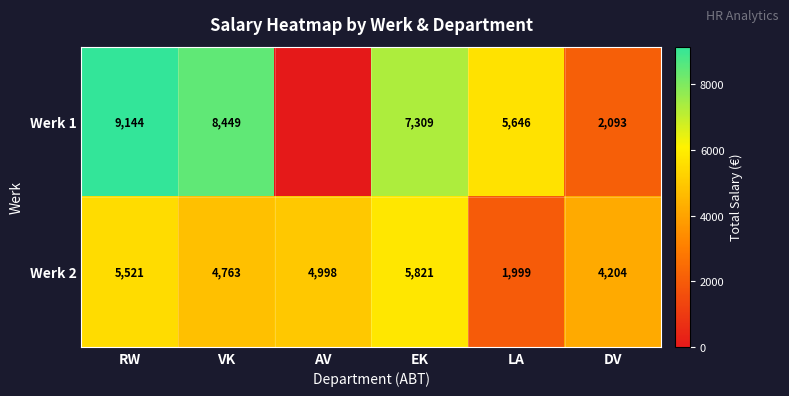

How many data points does each series have?

6